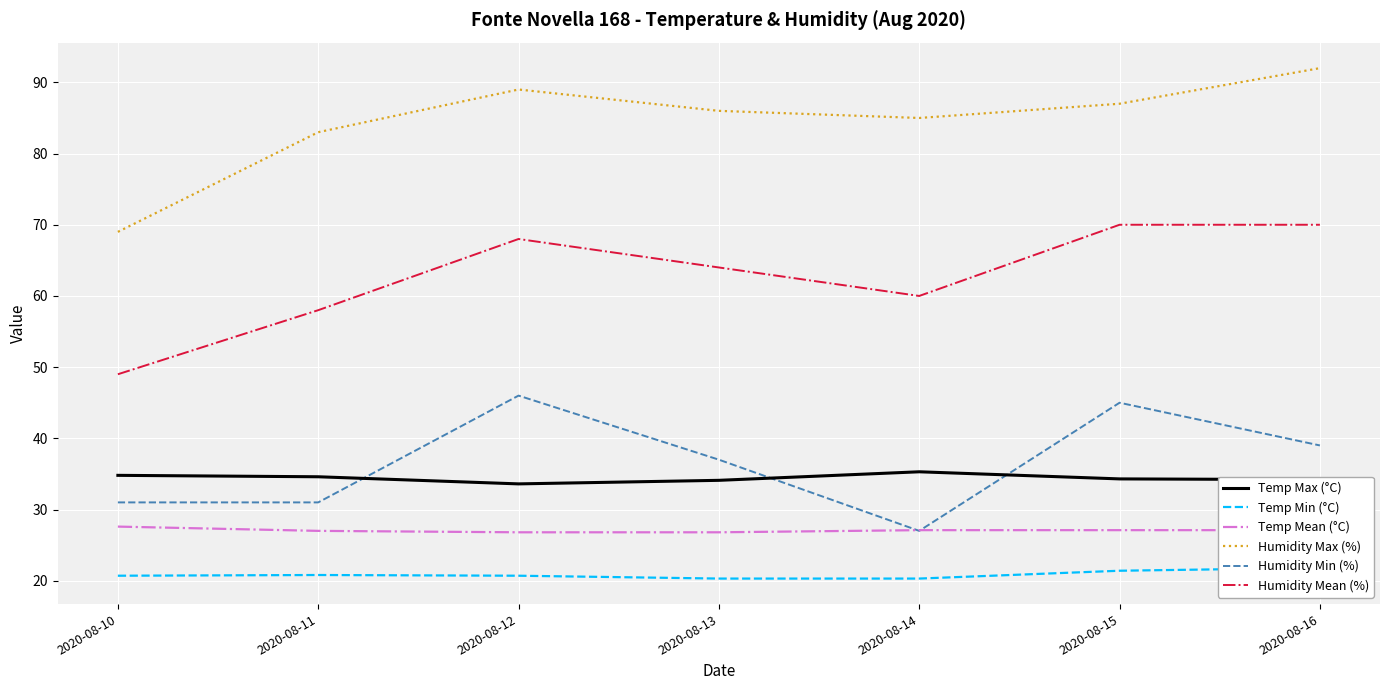

True or false: Temp Mean (°C) has more than 0 points higher than both neighbors.

False